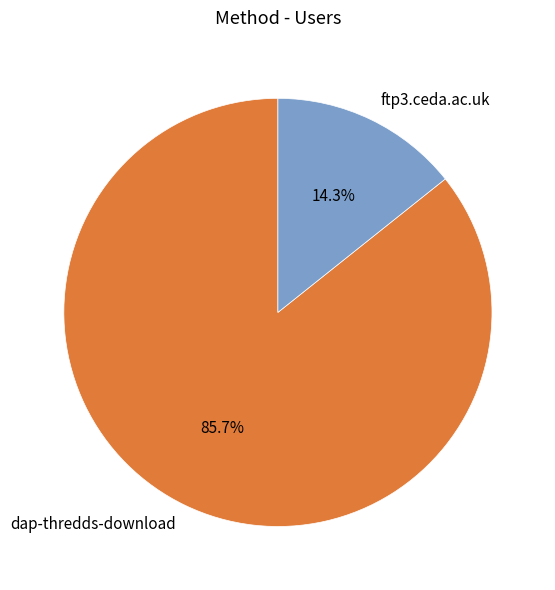

To the nearest percent, what portion does ftp3.ceda.ac.uk represent?

14%